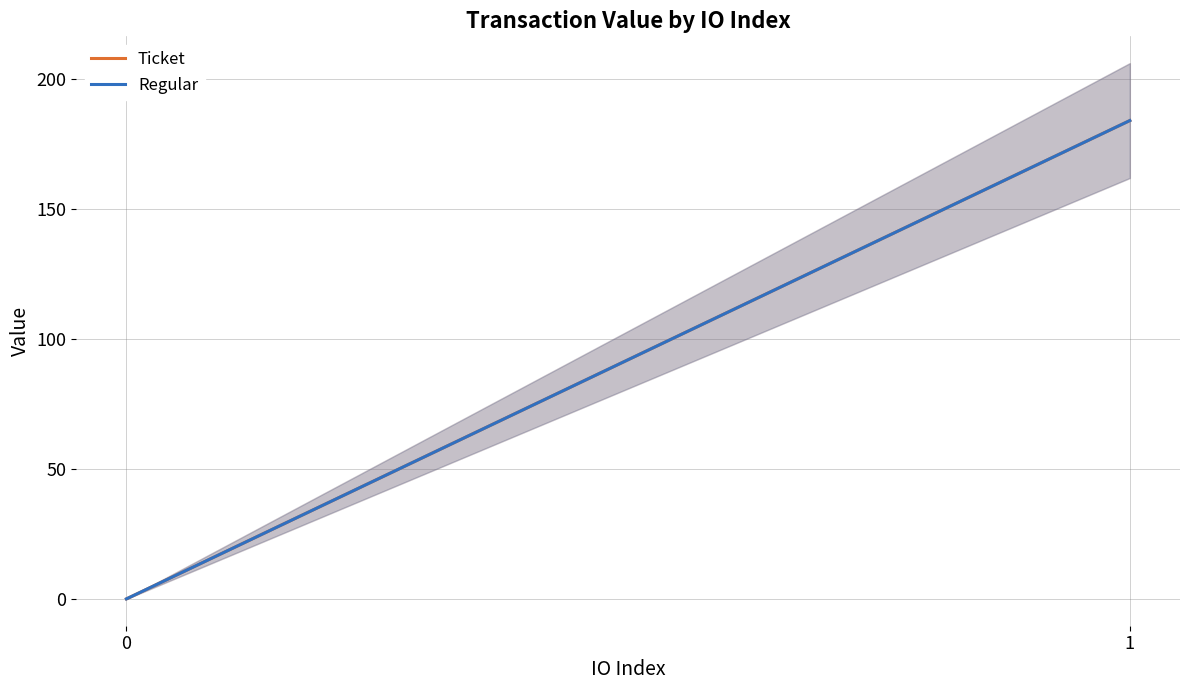

Is the value of Regular at 0 greater than the value of Ticket at 0?

No